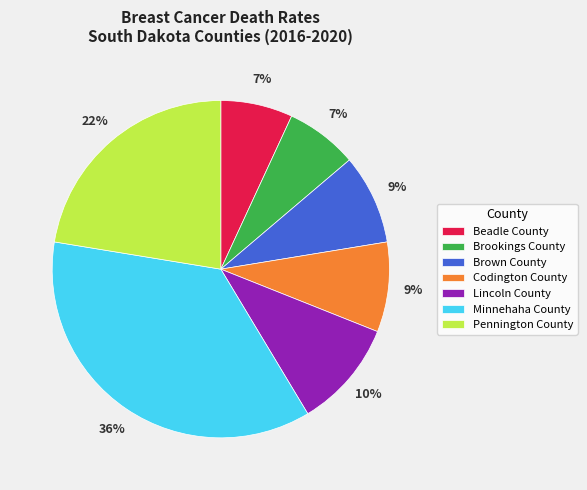

The Minnehaha County slice represents 36% of the pie. True or false?

True